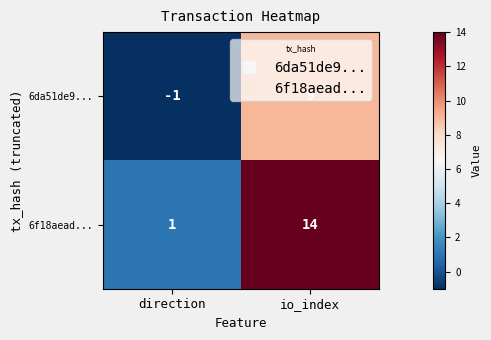

The 6da51de9... series shows 6 at io_index. True or false?

False